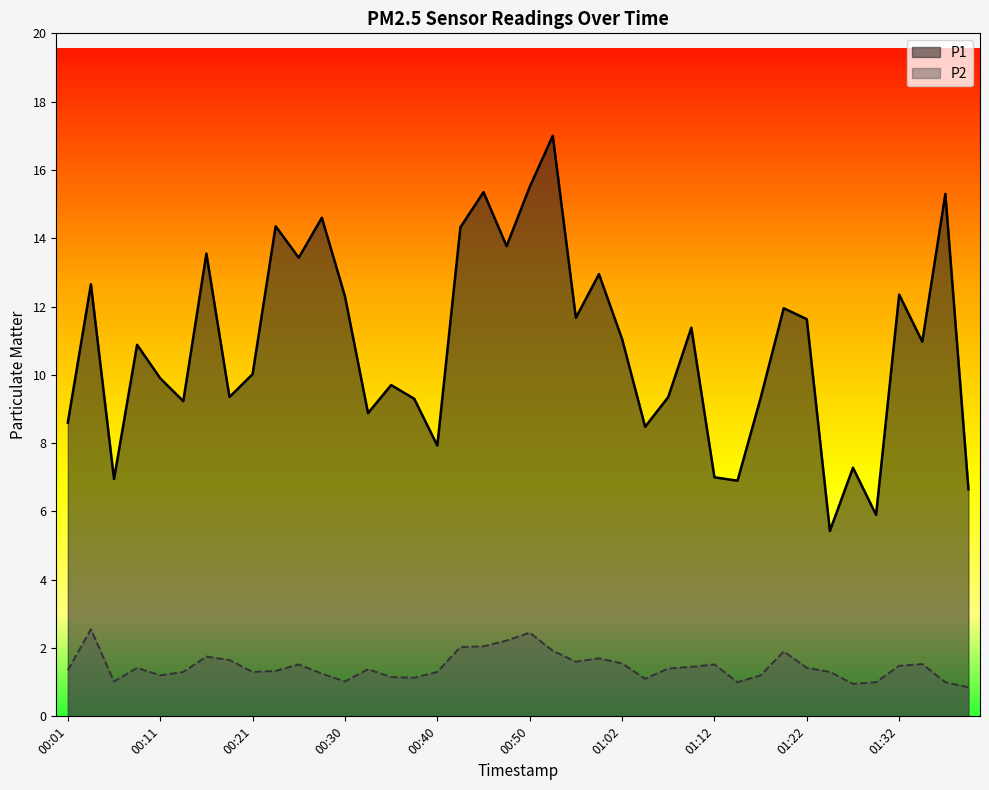

How many distinct data groups are displayed?

2